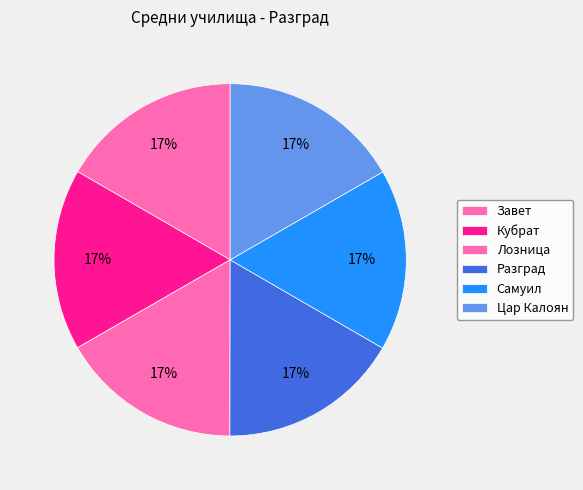

What is the ratio of the value at Самуил to the value at Кубрат?

1.0